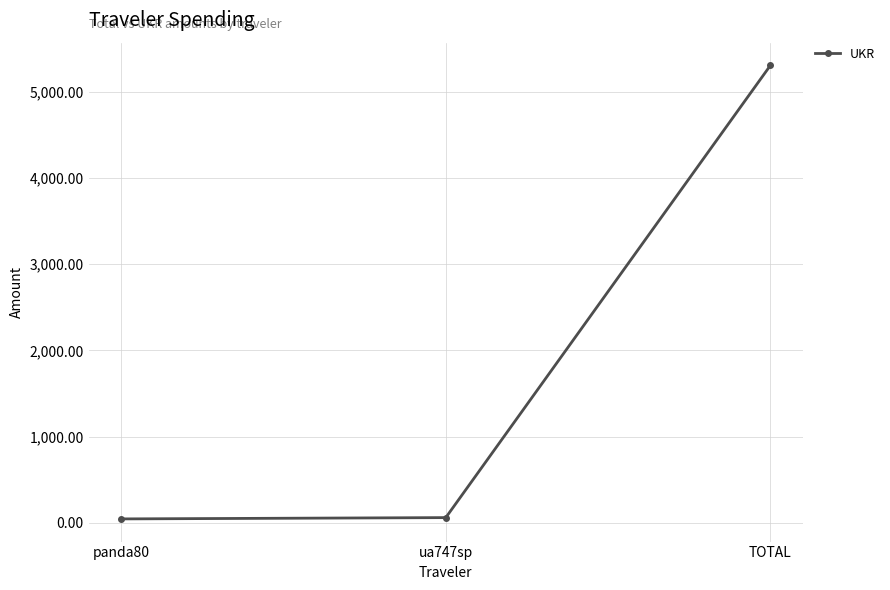

The value at TOTAL is 9501.4. True or false?

False